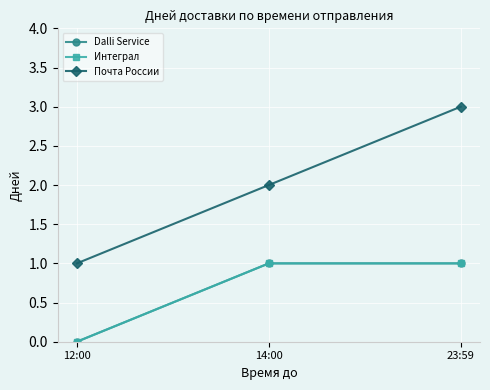

Is it true that Почта России equals 3 at 23:59?

True